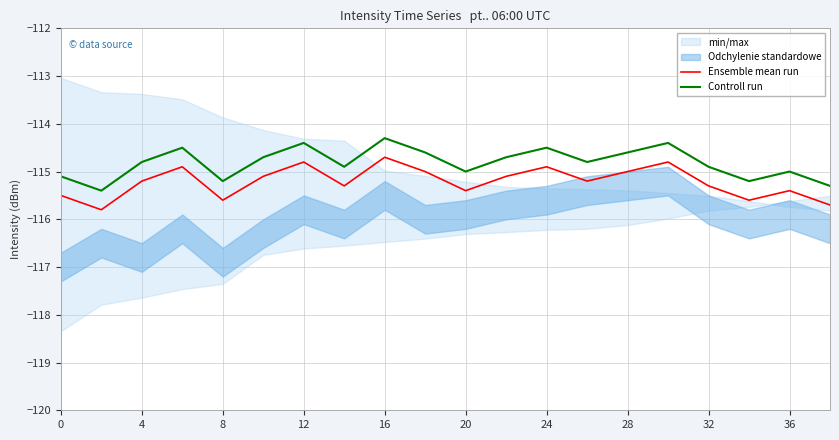

The Ensemble mean run series shows -152.0 at 16. True or false?

False